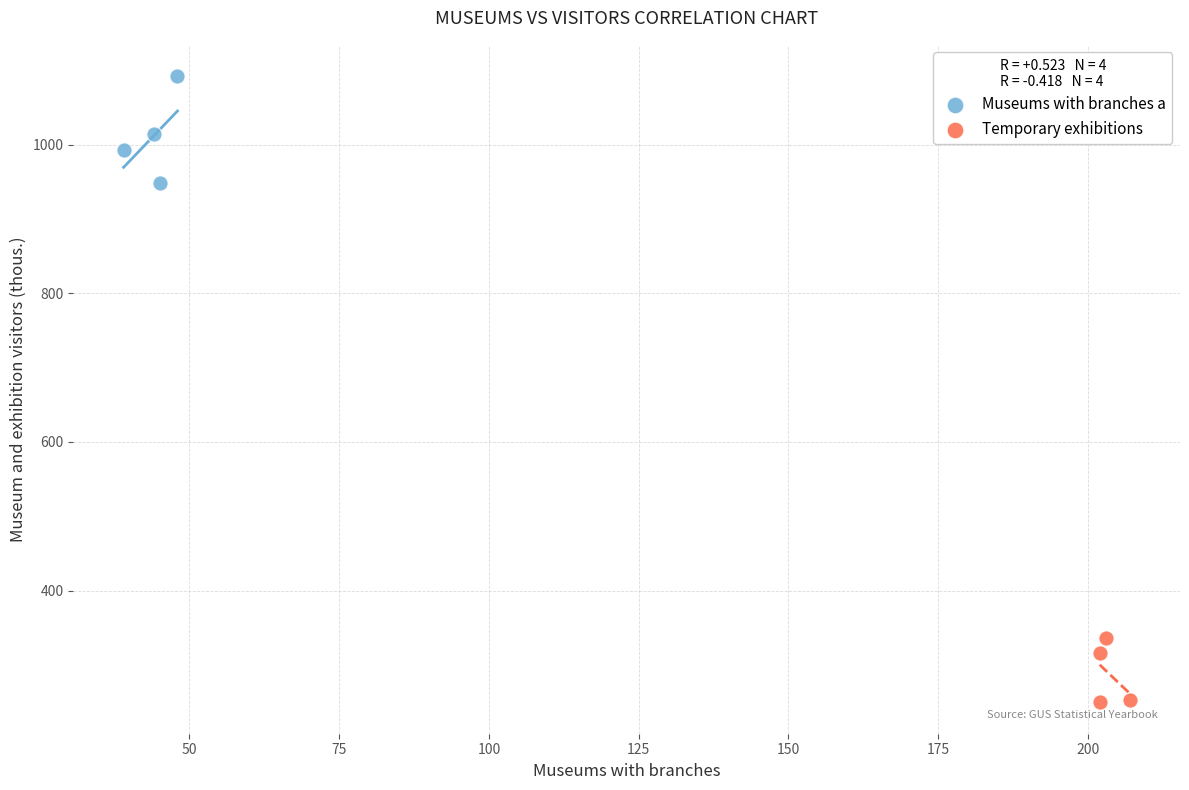

Which series reaches the maximum Y coordinate?

Museums with branches a